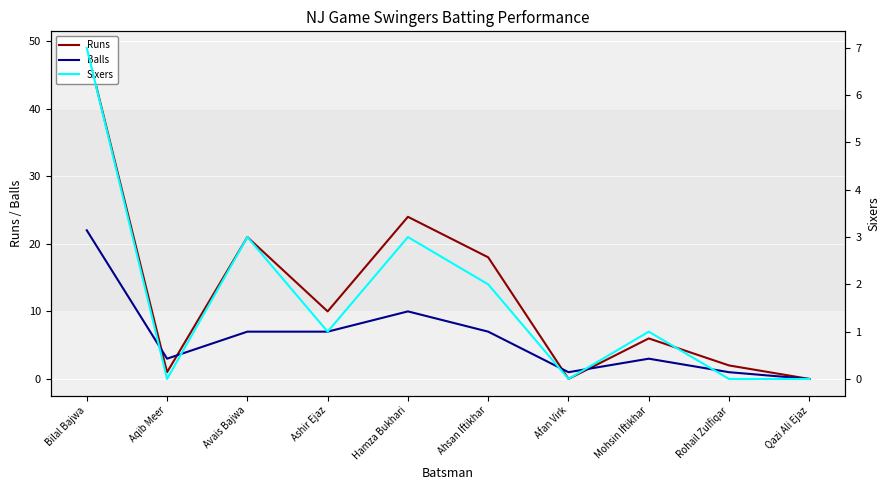

Which has a higher value, Hamza Bukhari or Ashir Ejaz?

Hamza Bukhari